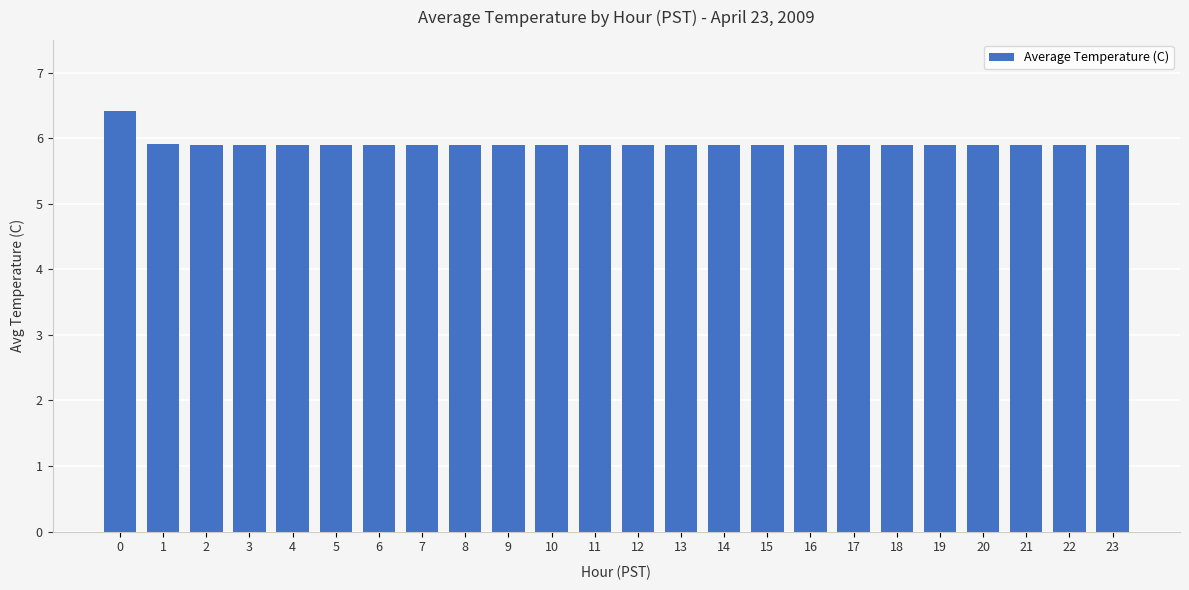

What is the value of the 4th bar from the left?

5.9